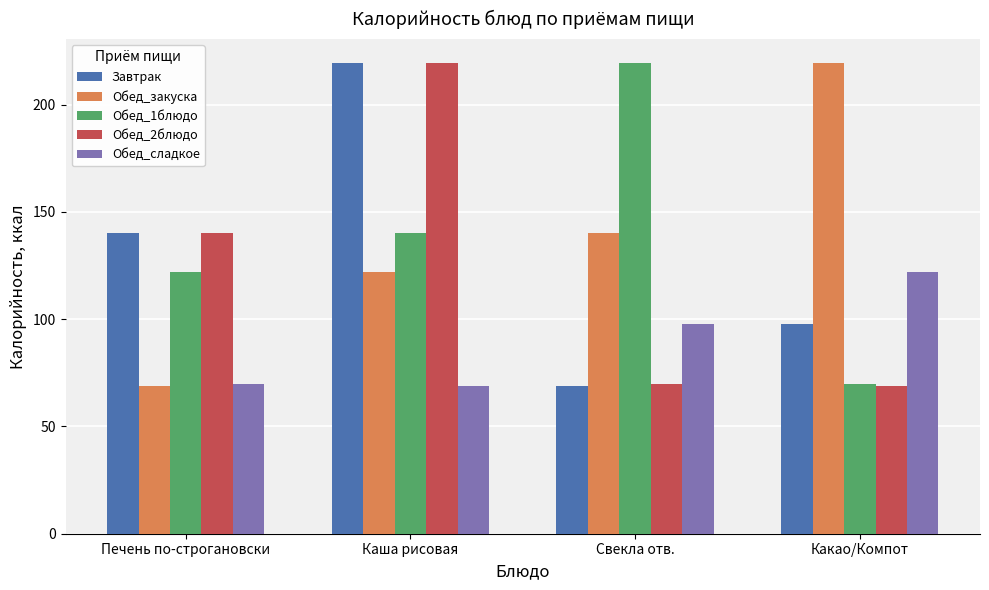

Is the value of Завтрак at Печень по-строгановски greater than the value of Обед_1блюдо at Свекла отв.?

No